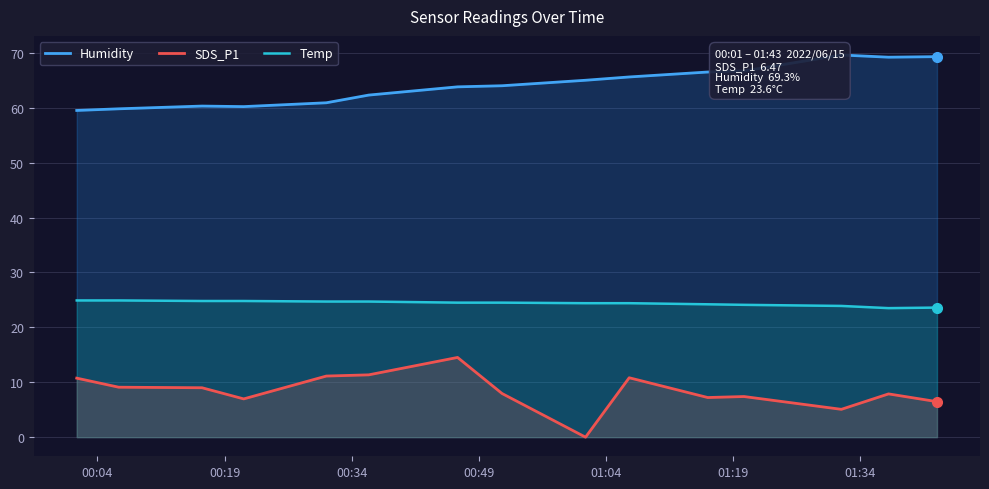

How many data points in Humidity are above 64?

7